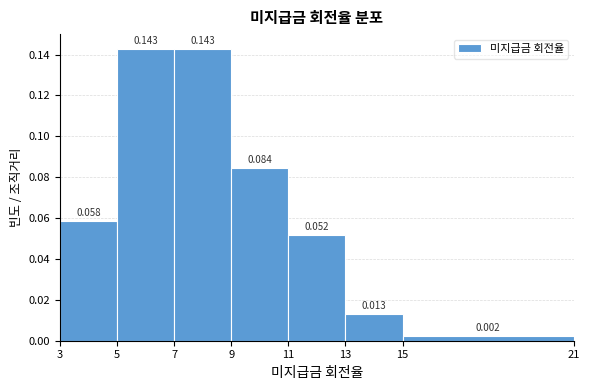

Reading left to right, list every bar in this chart as the range it spans on the x-axis followed by its height.

3 to 5: 0.058
5 to 7: 0.143
7 to 9: 0.143
9 to 11: 0.084
11 to 13: 0.052
13 to 15: 0.013
15 to 21: 0.002